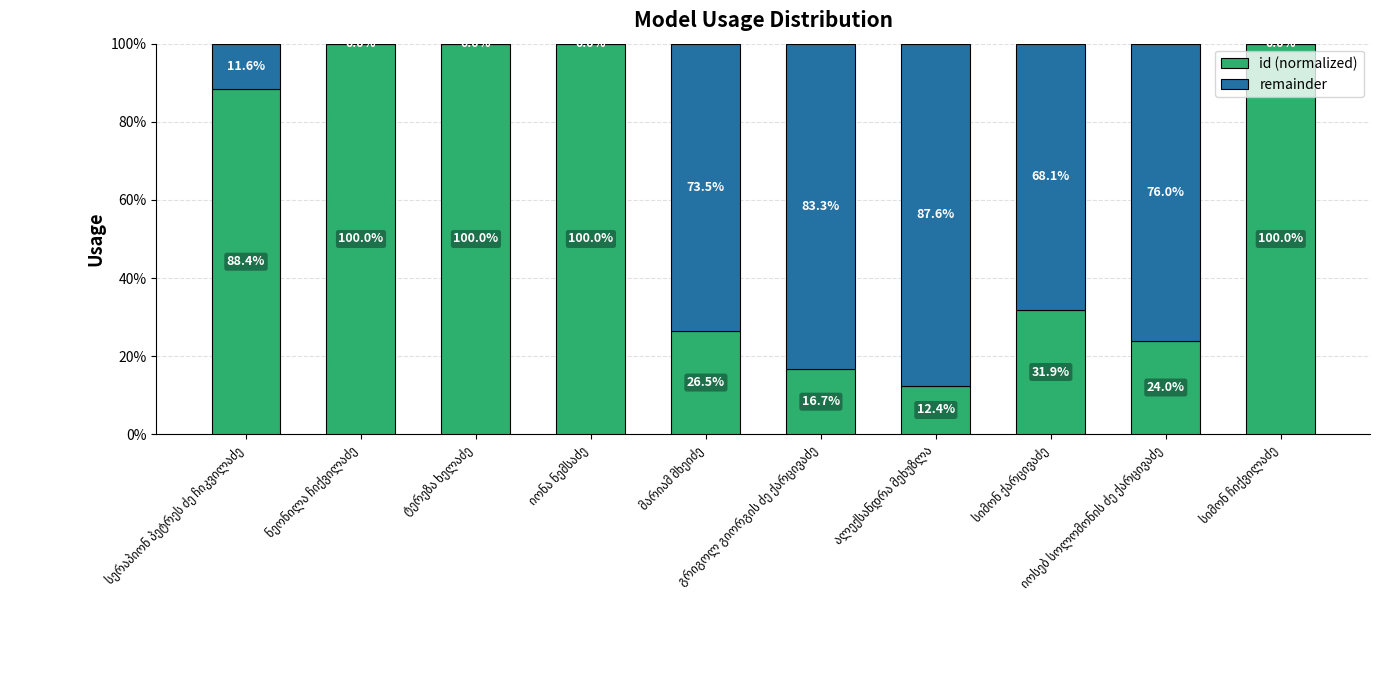

What is the maximum value for id (normalized)?

100.0